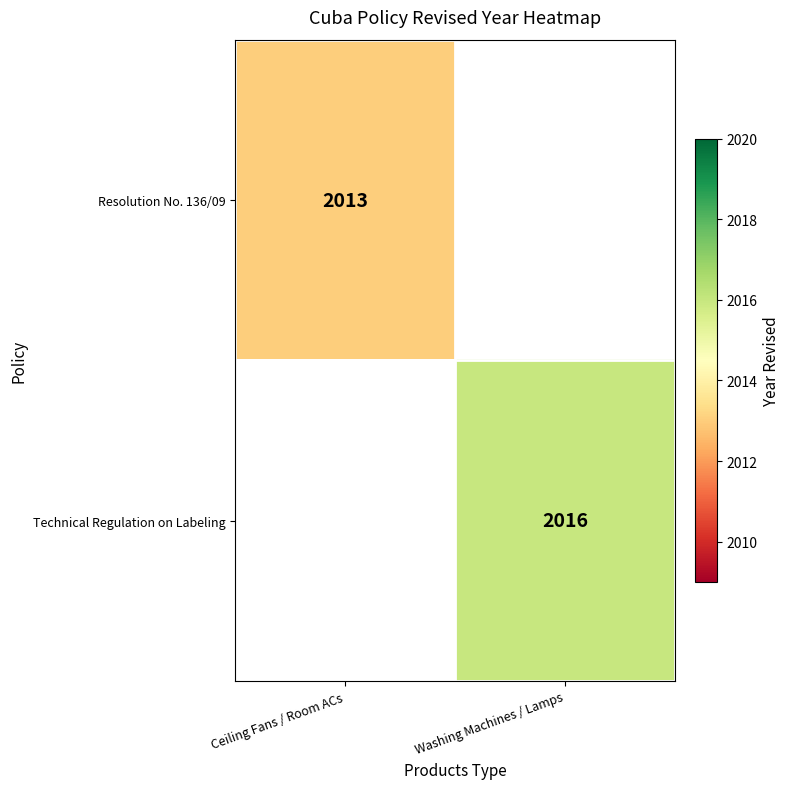

Is it true that Technical Regulation on Labeling equals 3014 at Washing Machines / Lamps?

False